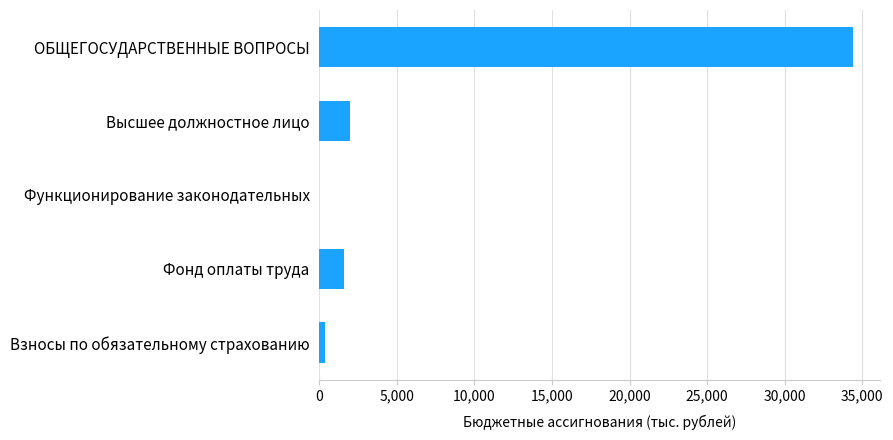

Reading top to bottom, list all the values displayed in this chart.

ОБЩЕГОСУДАРСТВЕННЫЕ ВОПРОСЫ=34424.0	Высшее должностное лицо=1949.4	Функционирование законодательных=0.7	Фонд оплаты труда=1589.8	Взносы по обязательному страхованию=359.6